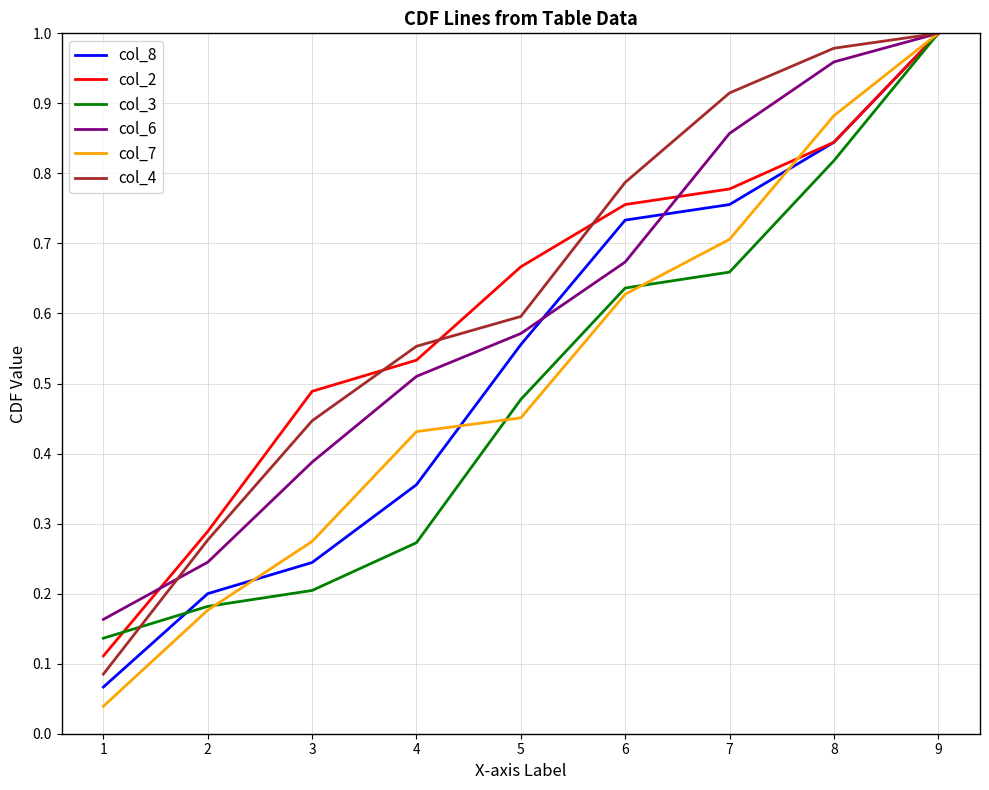

How many lines are shown in the chart?

6